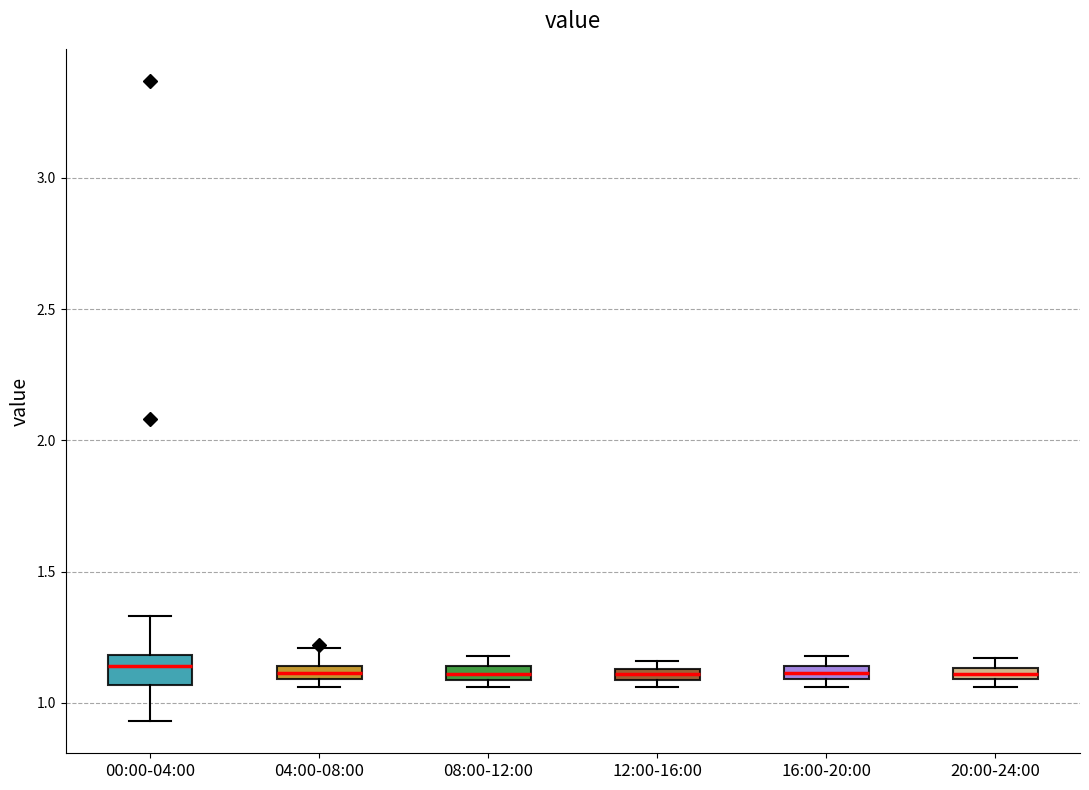

Which box is the tallest, from its lower edge to its upper edge?

00:00-04:00